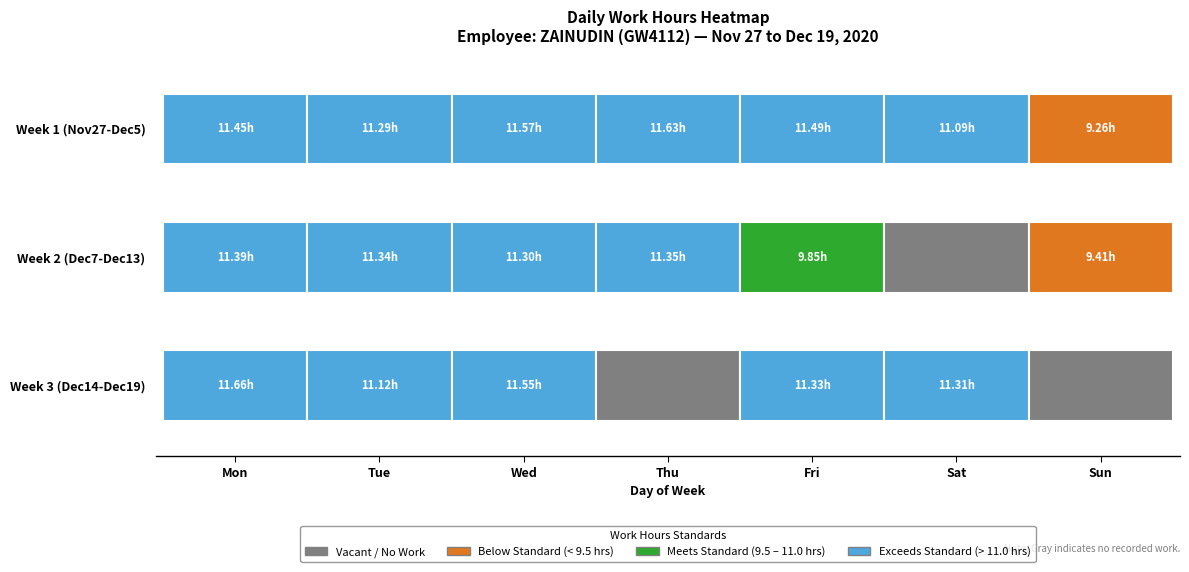

Where does the data first go above 11?

27